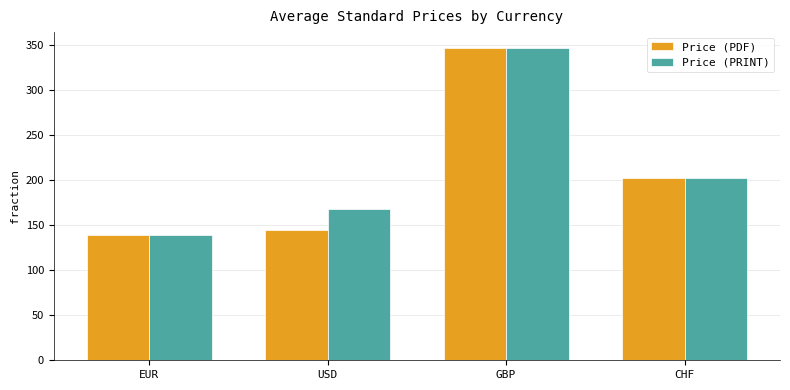

Reading left to right, what are all the values shown in this chart?

Price (PDF): 139.7	144.3	347.3	202.4
Price (PRINT): 139.7	167.8	347.3	202.4